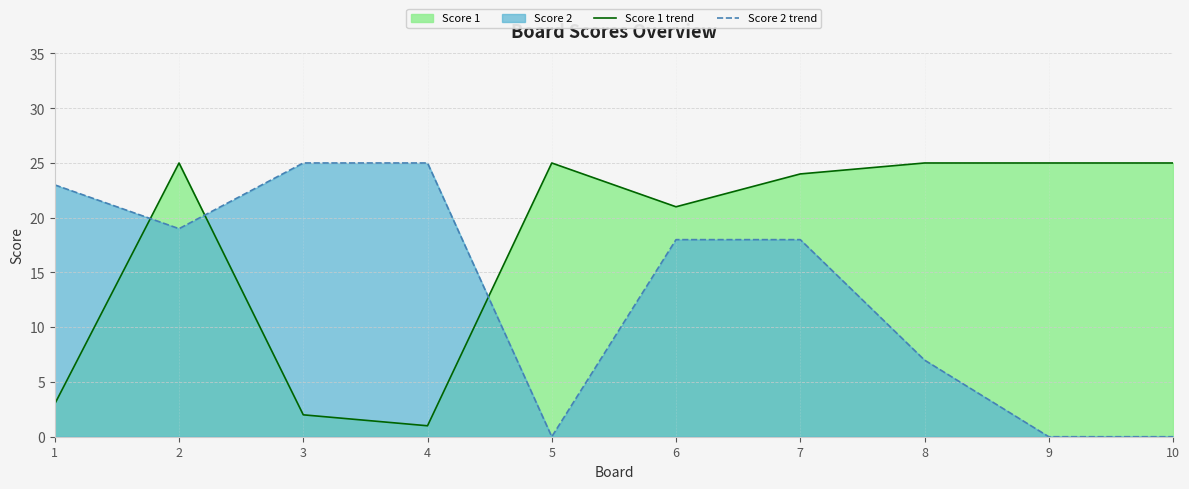

How many interior local valleys does the Score 1 trend series have?

2